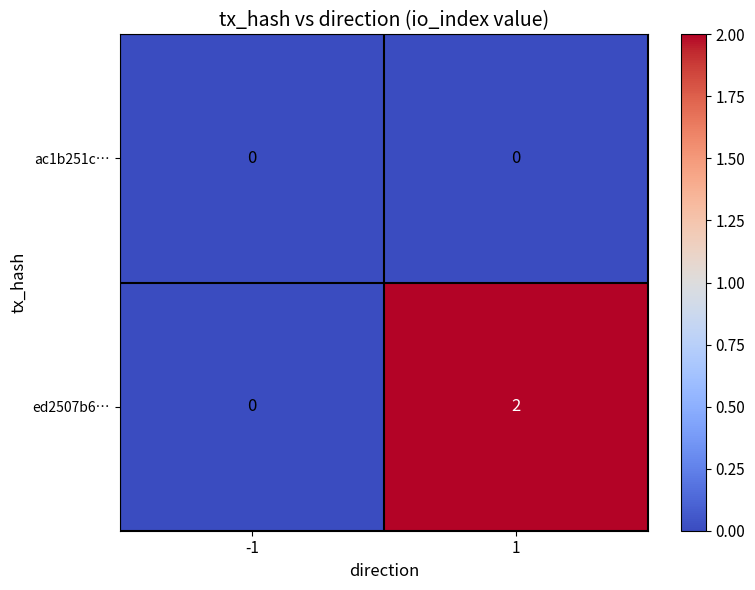

Reading left to right, transcribe all the data shown in this chart.

ac1b251c…: -1=0	1=0
ed2507b6…: -1=0	1=2